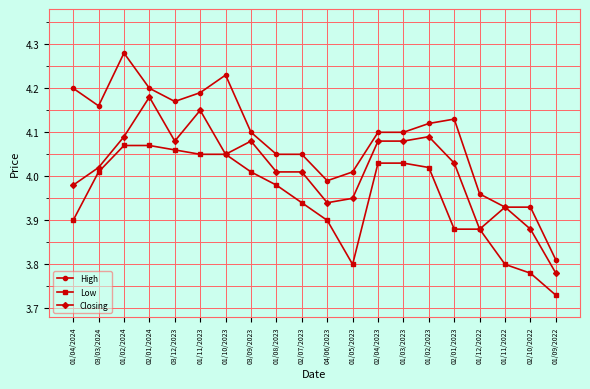

What is the total value across all series at 03/03/2024?

12.2